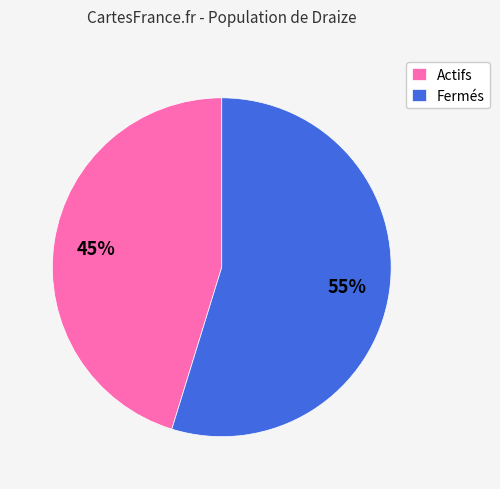

True or false: Fermés accounts for 55% of the total.

True